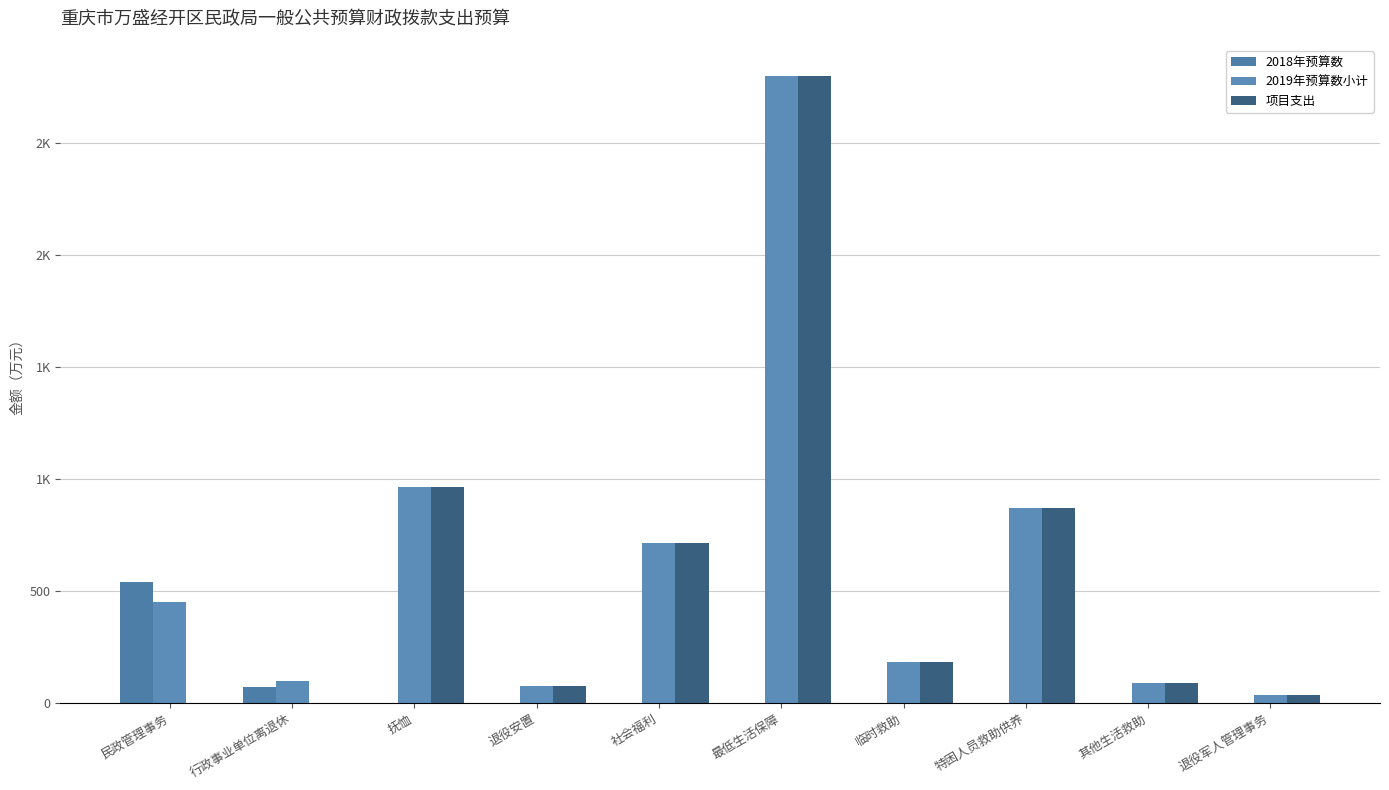

What position from the right is 其他生活救助?

2